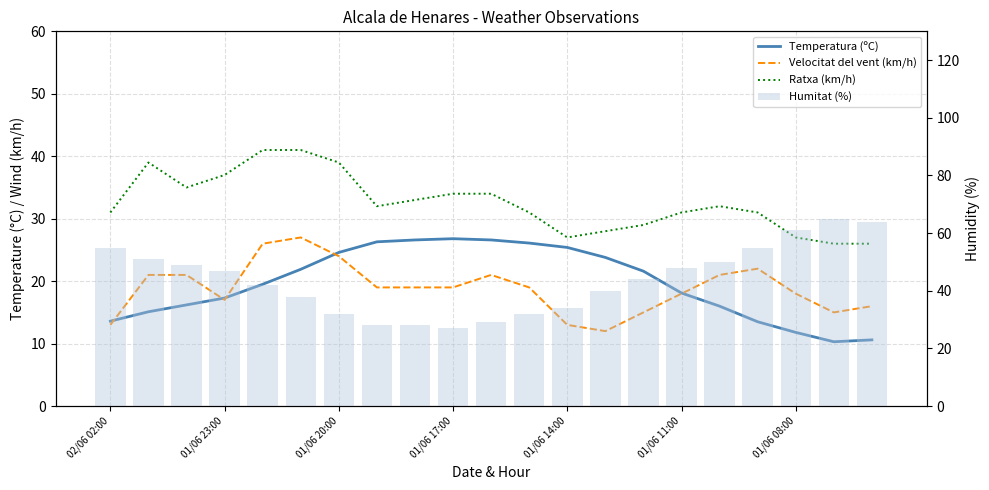

How many groups of bars are there?

21